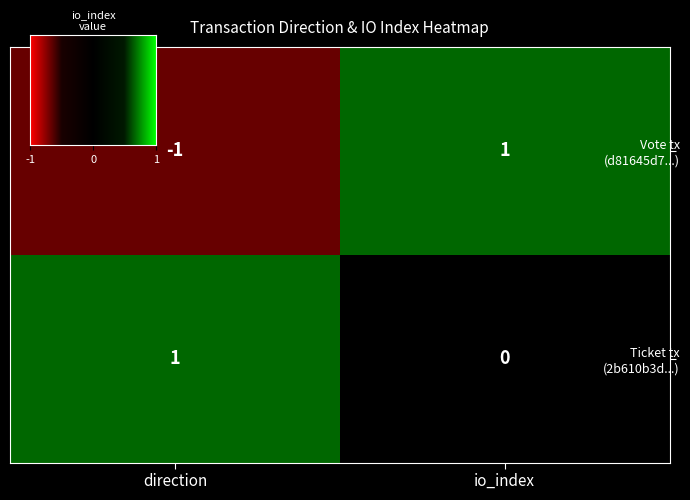

At which category is the sum across all series the highest?

io_index